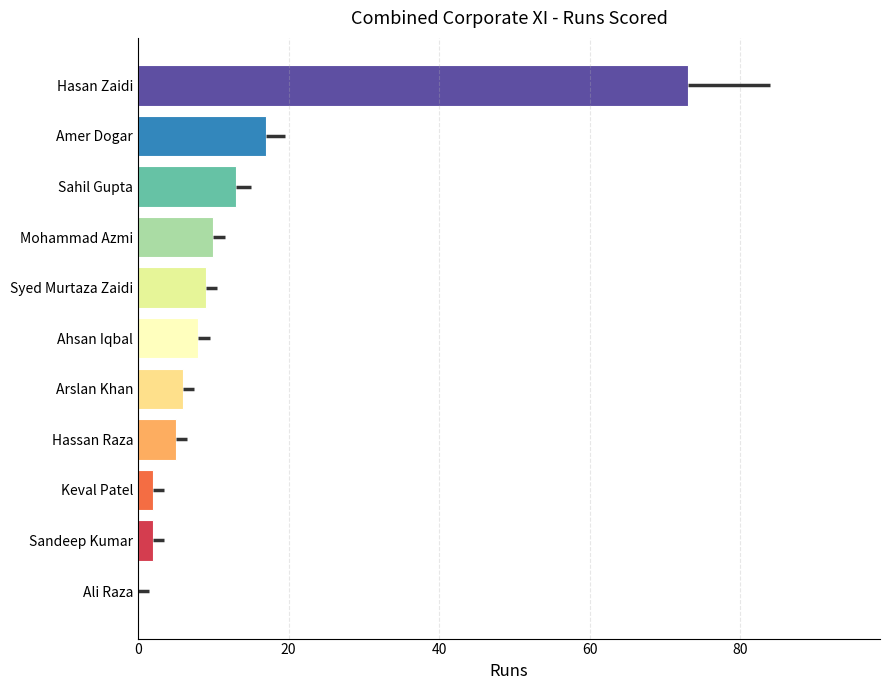

Which has a higher value, Hassan Raza or Hasan Zaidi?

Hasan Zaidi